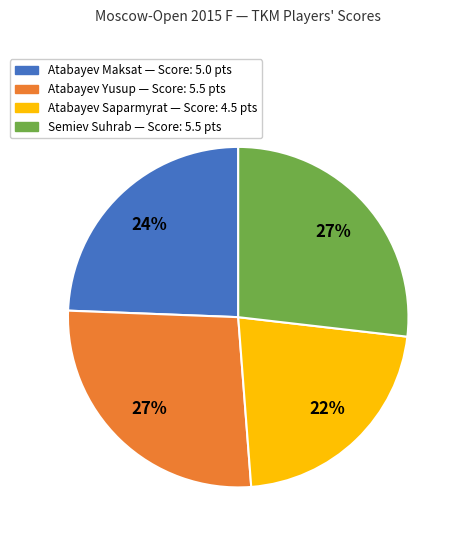

Is there any slice that represents more than half of the pie?

No